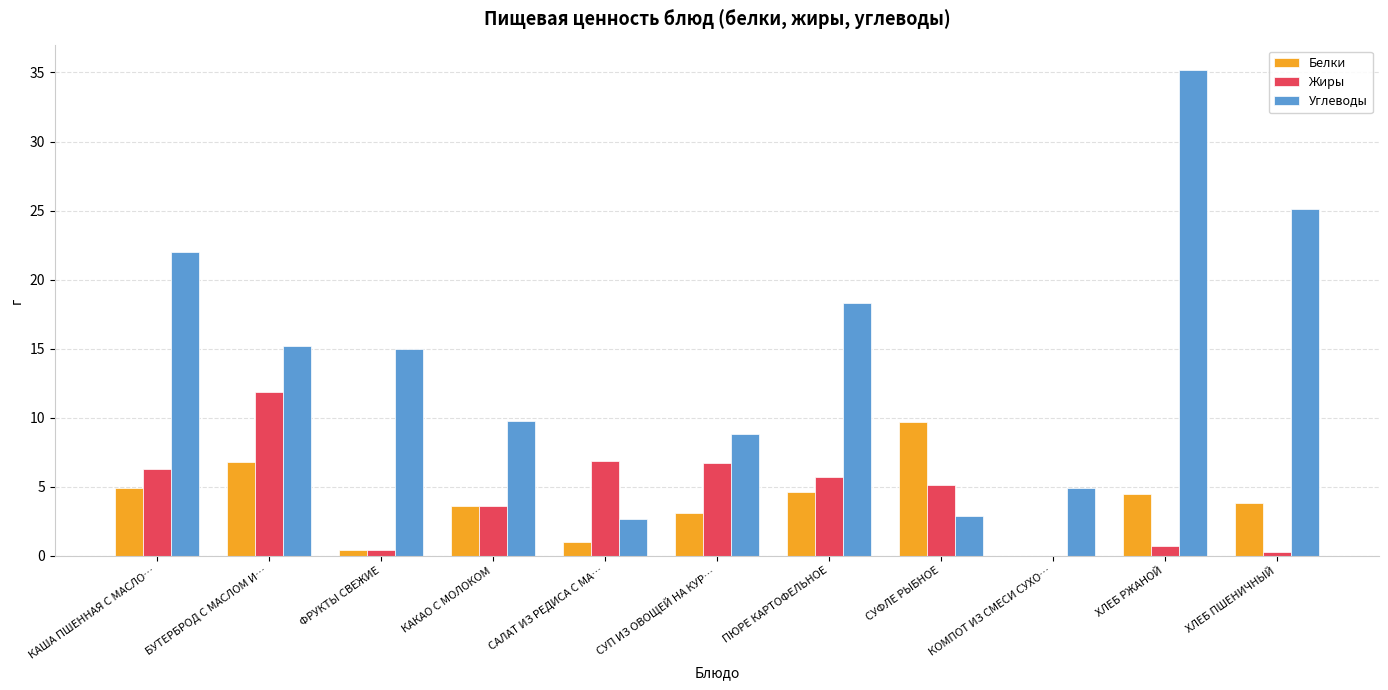

How many series are shown in this chart?

3